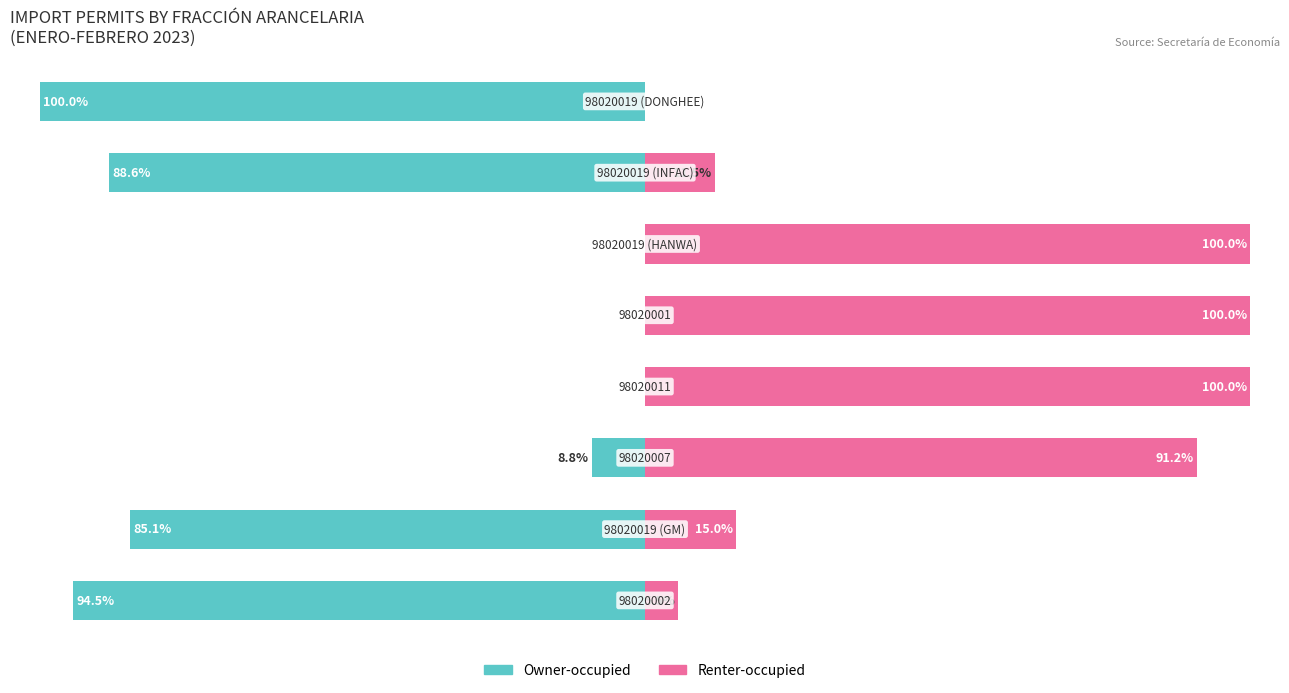

Is it true that Renter-occupied equals 30.2 at 2?

False